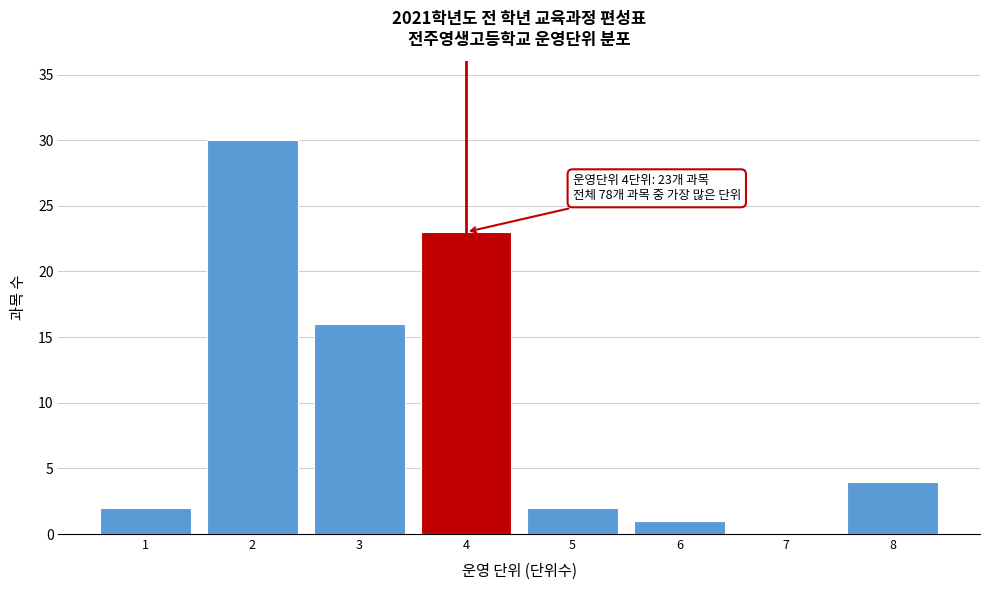

Reading right to left, what are all the values shown in this chart?

8=4	7=0	6=1	5=2	4=23	3=16	2=30	1=2